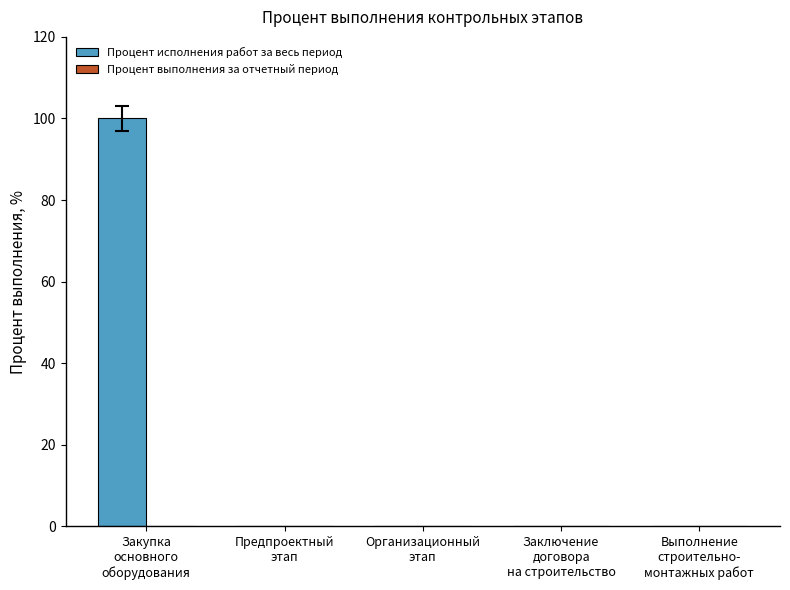

What is the sum of all values?

100